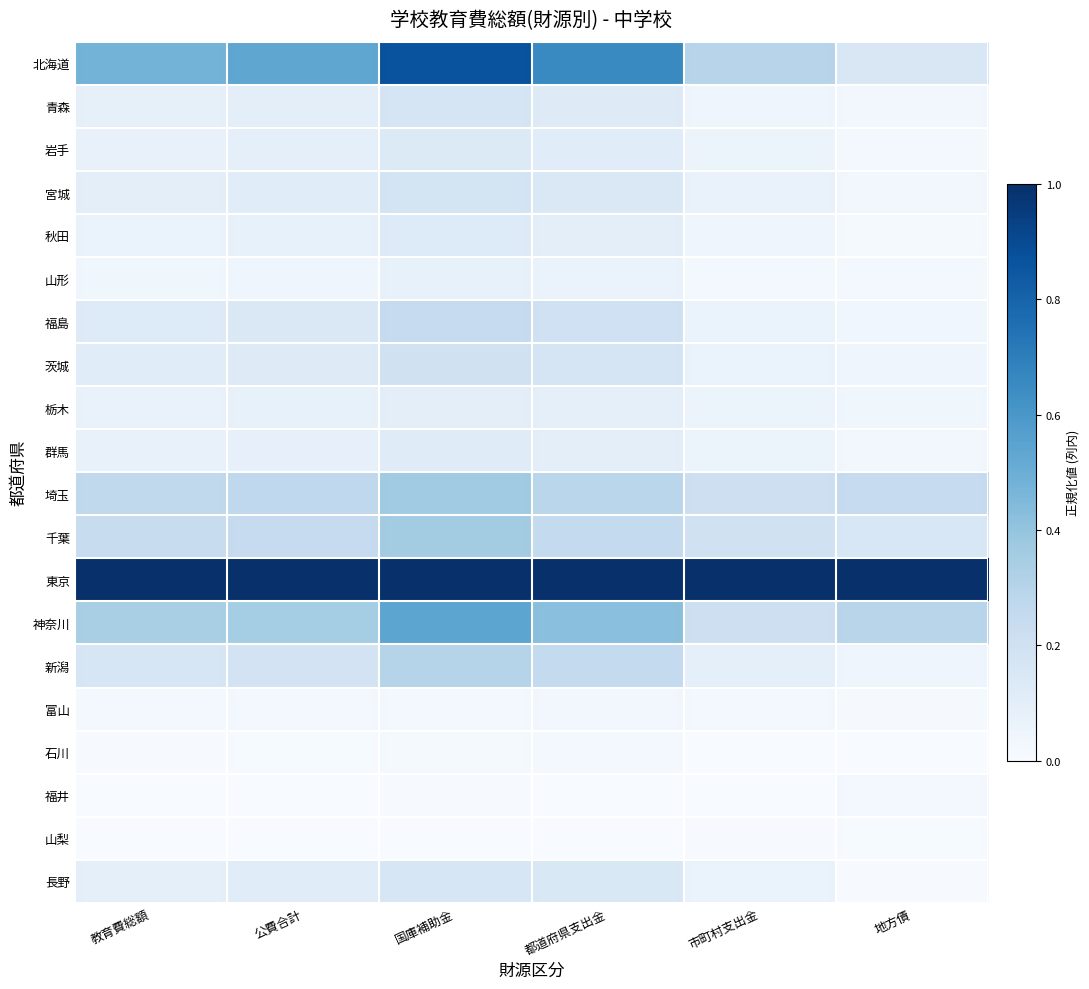

Between 国庫補助金 and 市町村支出金, which is larger?

国庫補助金